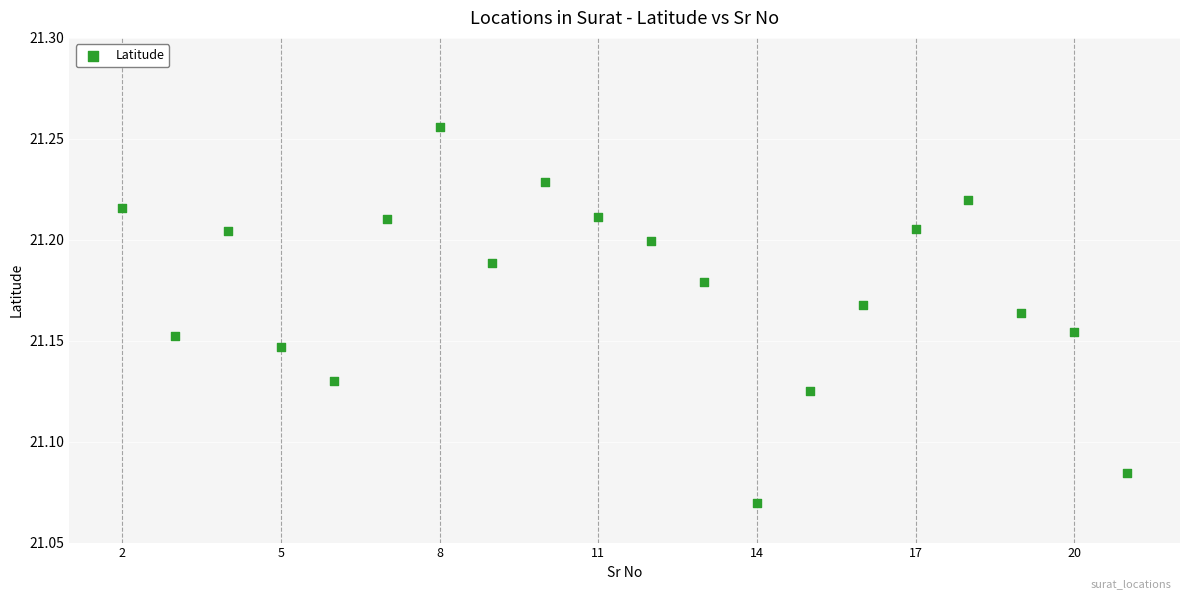

What is the range of X values (max minus min)?

19.0